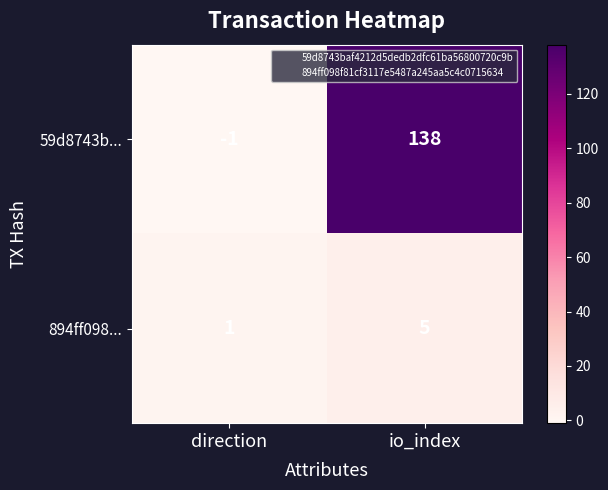

List the series in order of their overall mean, lowest first.

894ff098..., 59d8743b...